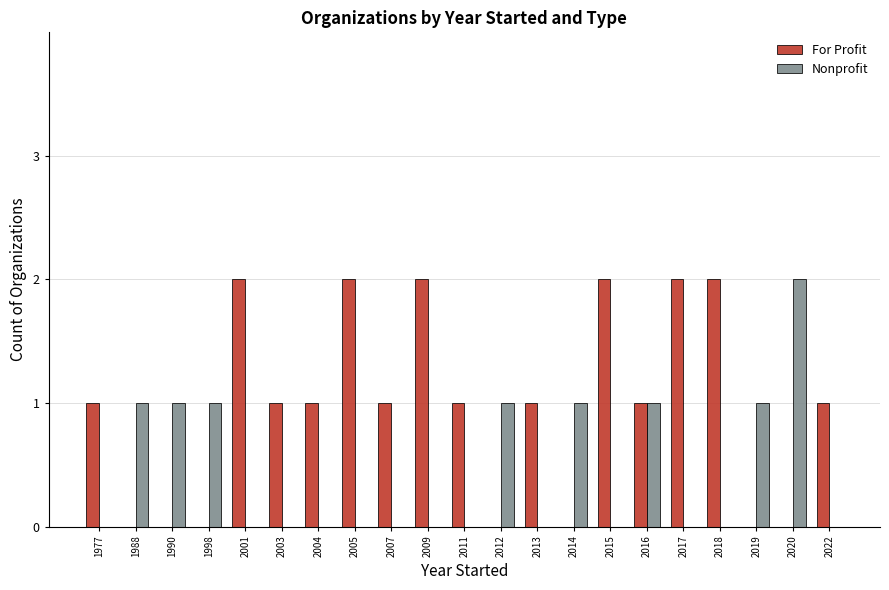

Which series changed the most between 2013 and 2020?

Nonprofit